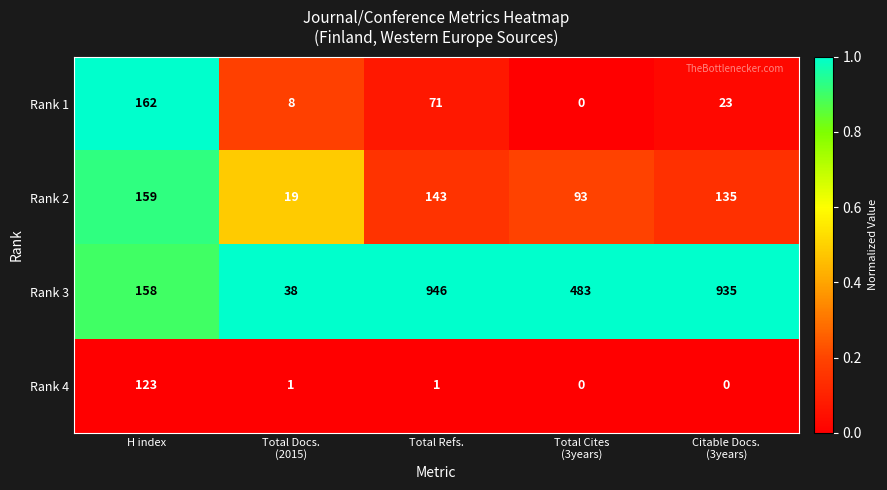

Count the number of data series in this chart.

4